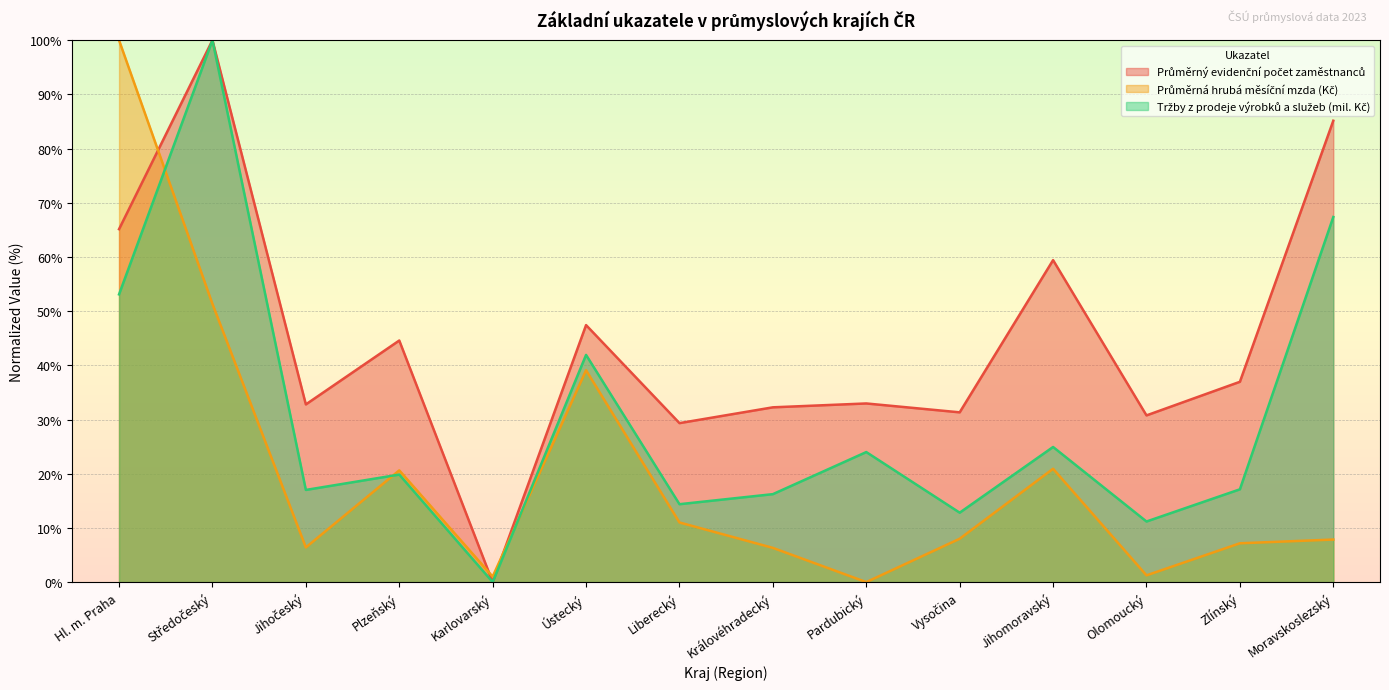

Rank the series by their average value, from highest to lowest.

Průměrný evidenční počet zaměstnanců, Tržby z prodeje výrobků a služeb (mil. Kč), Průměrná hrubá měsíční mzda (Kč)